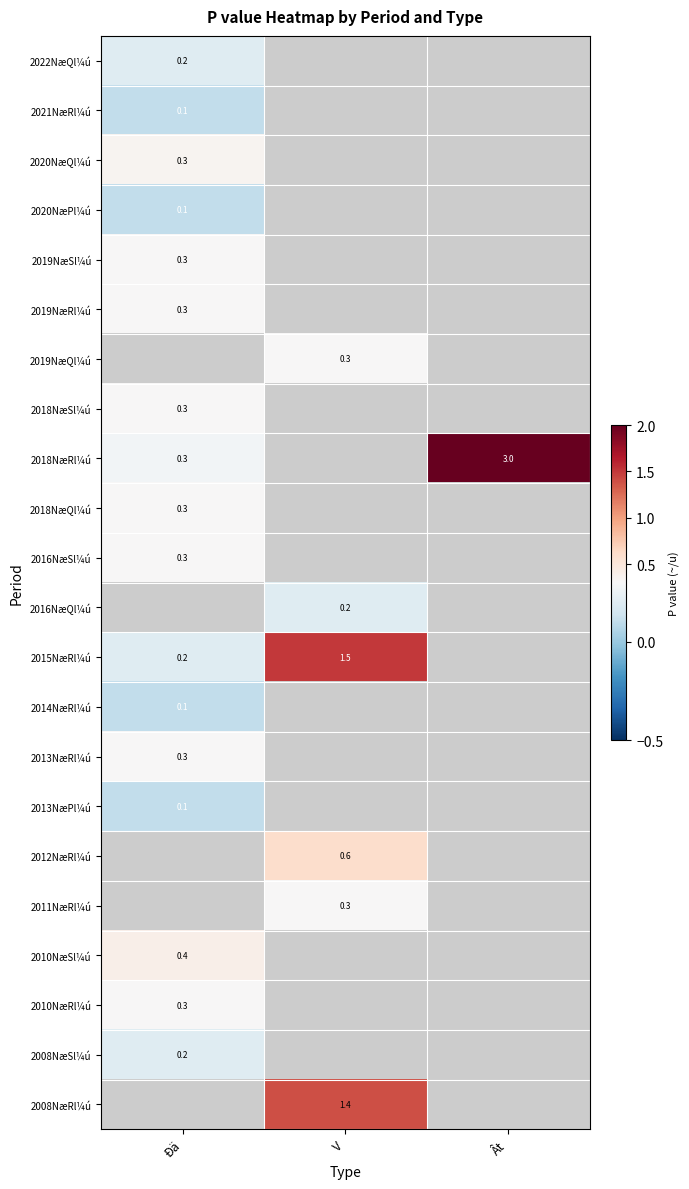

Count the number of data series in this chart.

22